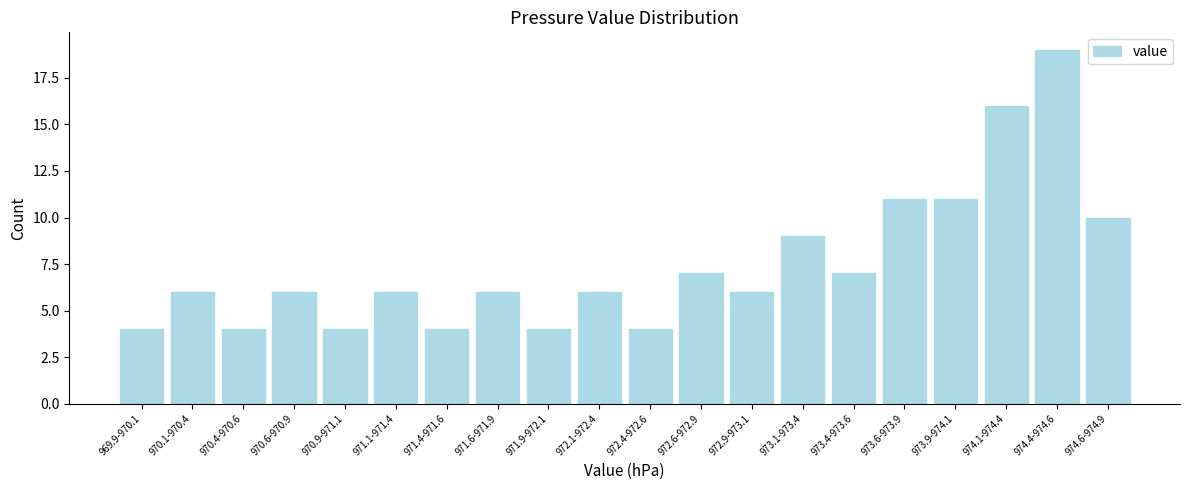

Reading left to right, extract all data points from this chart.

969.9-970.1=4	970.1-970.4=6	970.4-970.6=4	970.6-970.9=6	970.9-971.1=4	971.1-971.4=6	971.4-971.6=4	971.6-971.9=6	971.9-972.1=4	972.1-972.4=6	972.4-972.6=4	972.6-972.9=7	972.9-973.1=6	973.1-973.4=9	973.4-973.6=7	973.6-973.9=11	973.9-974.1=11	974.1-974.4=16	974.4-974.6=19	974.6-974.9=10